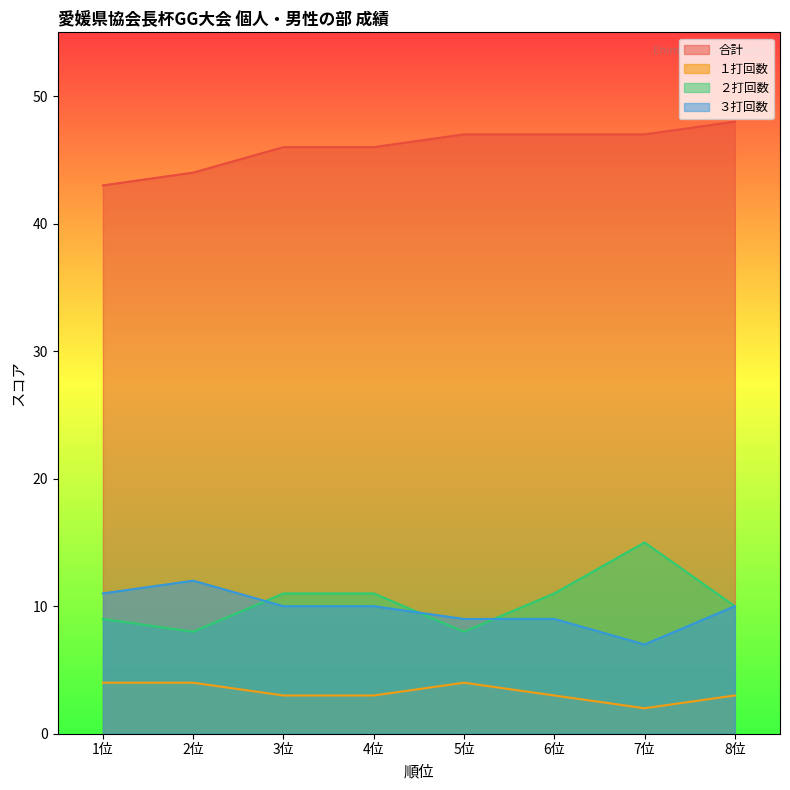

The value of １打回数 at 8位 is 5. True or false?

False